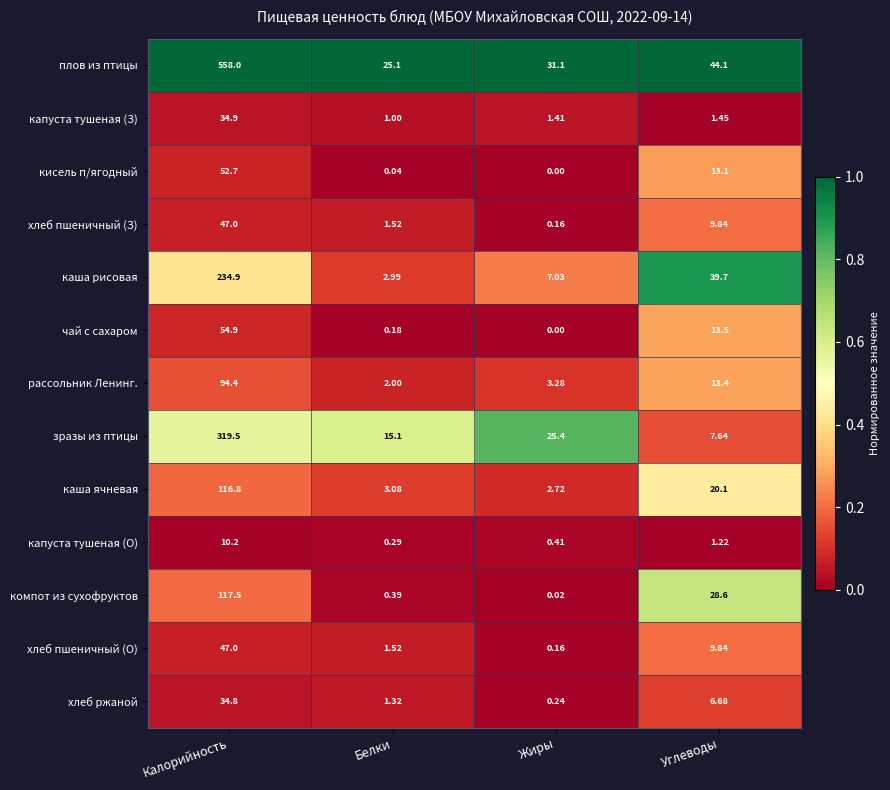

Which series has the largest total across all categories?

плов из птицы